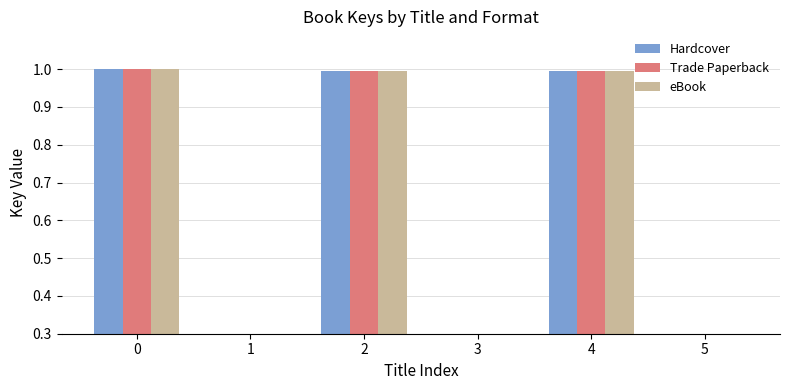

Are the bars grouped side by side (vs. stacked)?

Yes